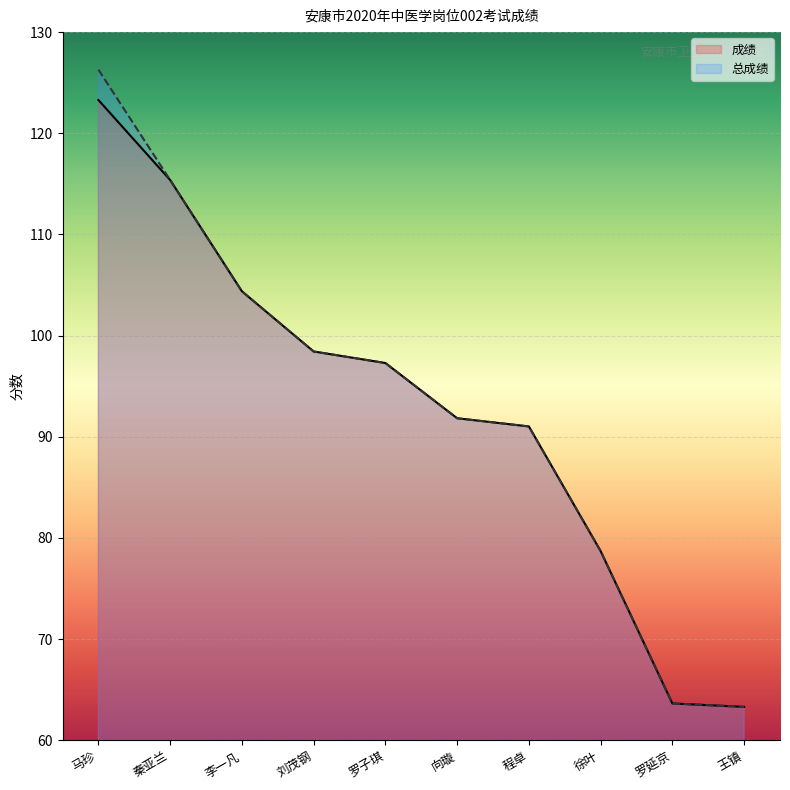

Reading right to left, extract all data points from this chart.

成绩: 63.3	63.6	78.7	91.0	91.8	97.3	98.4	104.4	115.4	123.3
总成绩: 63.3	63.6	78.7	91.0	91.8	97.3	98.4	104.4	115.4	126.3